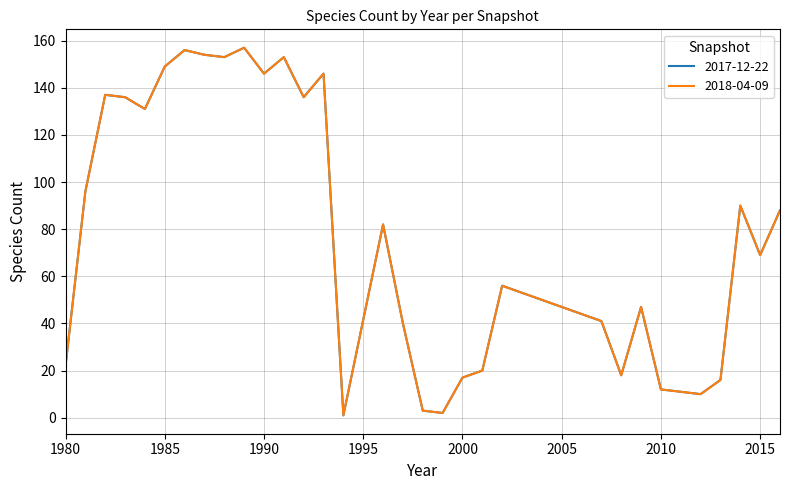

Which series has the largest total across all categories?

2017-12-22